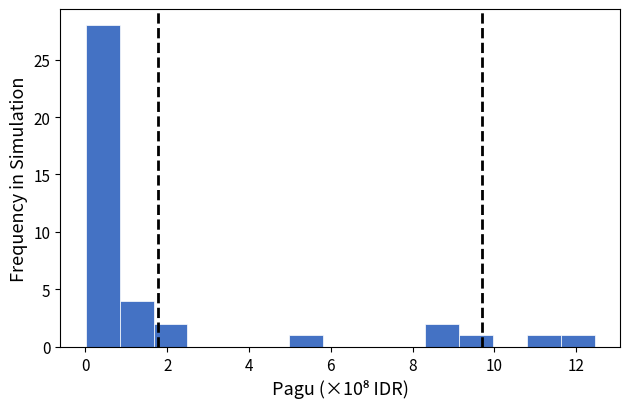

Reading left to right, list every bar in this chart as the range it spans on the x-axis followed by its height. Neither the bar edges nor the heights are printed on the chart, so give them approximately, as read against the axes.

0.0 to 0.8: 28
0.8 to 1.6: 4
1.6 to 2.4: 2
2.4 to 3.4: 0
3.4 to 4.2: 0
4.2 to 5.0: 0
5.0 to 5.8: 1
5.8 to 6.6: 0
6.6 to 7.4: 0
7.4 to 8.4: 0
8.4 to 9.2: 2
9.2 to 10.0: 1
10.0 to 10.8: 0
10.8 to 11.6: 1
11.6 to 12.4: 1